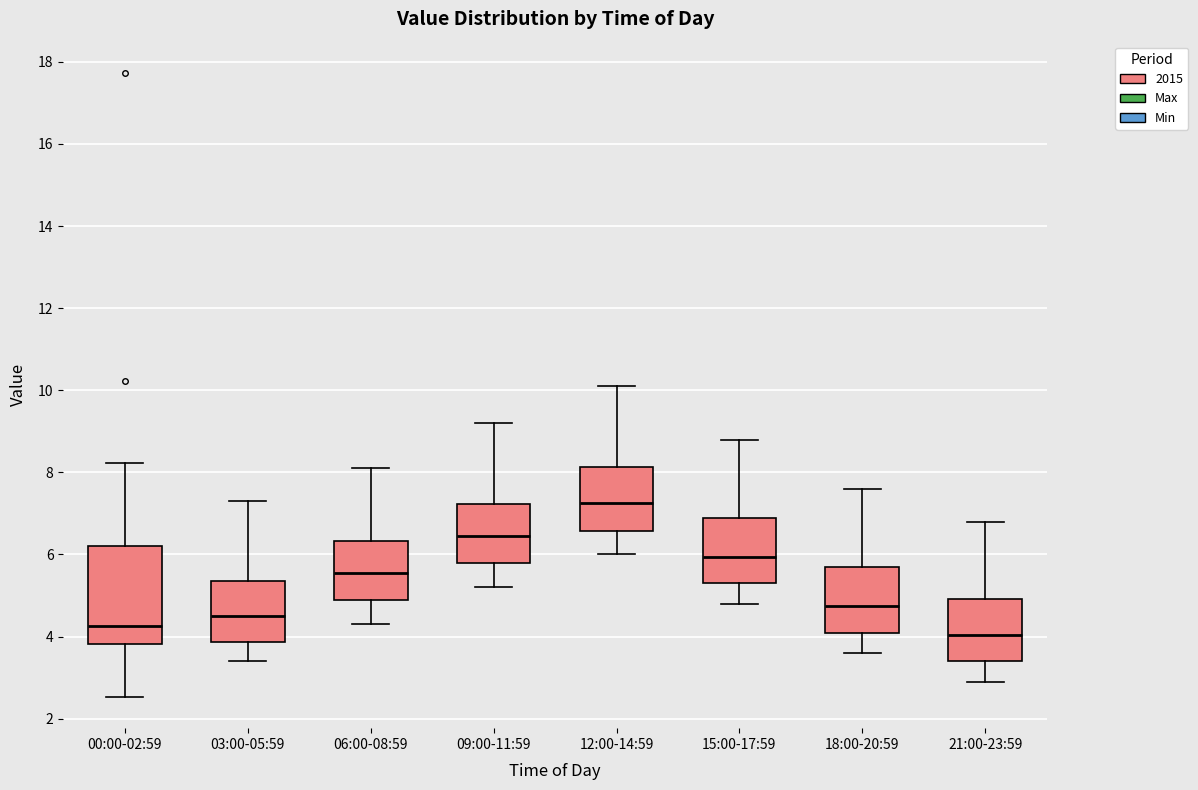

Which box's median line is the lowest?

21:00-23:59